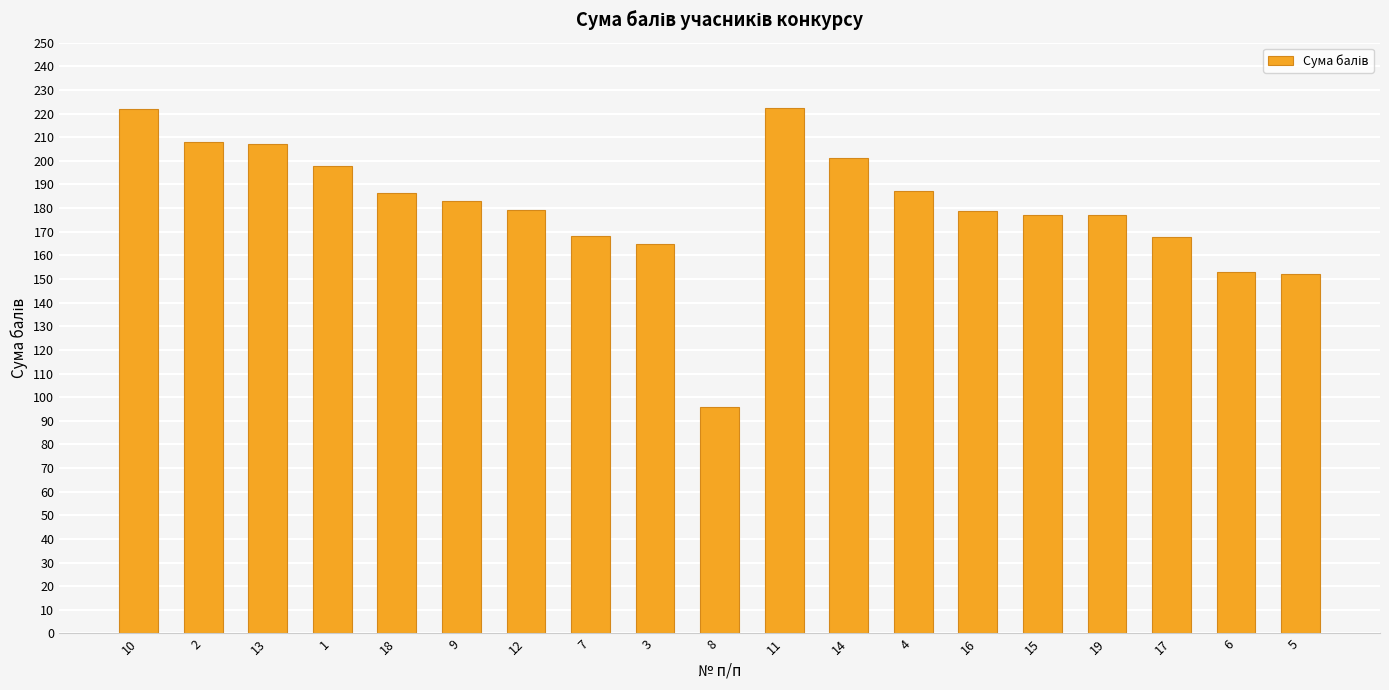

What is the label of the 5th bar from the left?

18